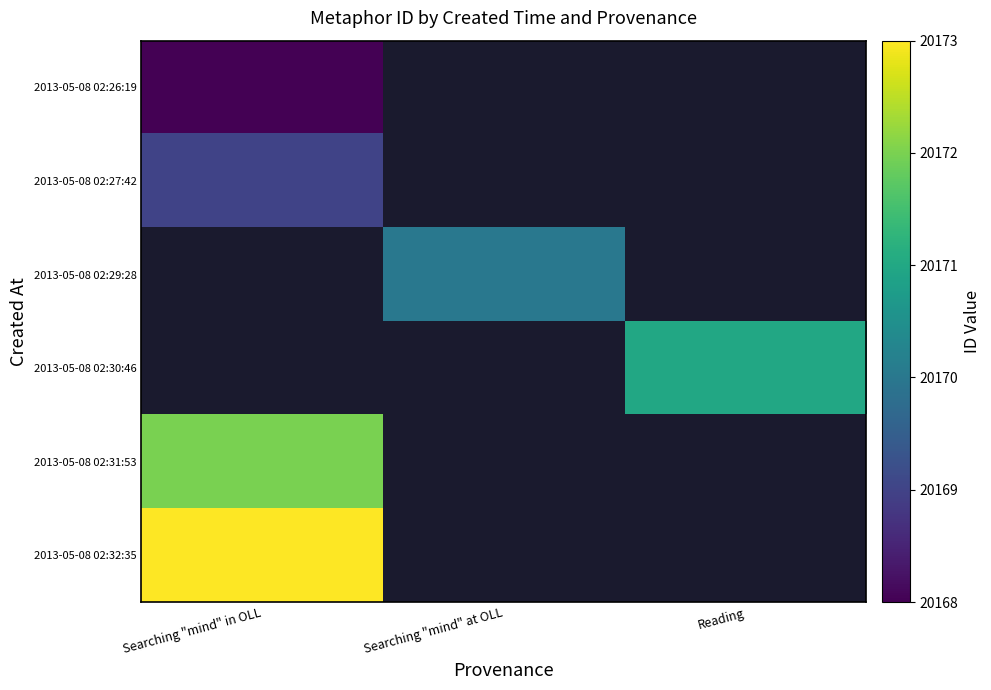

The 2013-05-08 02:29:28 series shows 20170.0 at Searching "mind" at OLL. True or false?

True